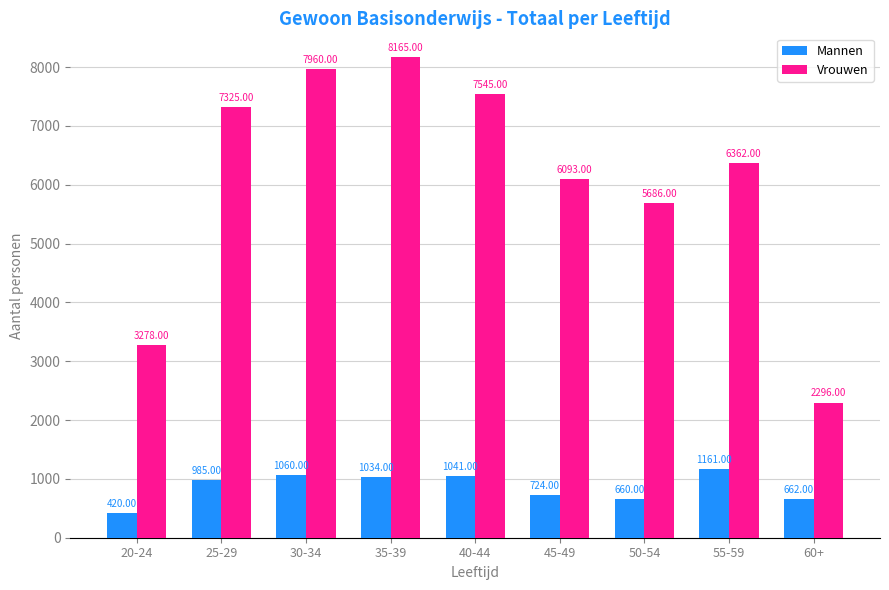

Which series has the widest spread of values?

Vrouwen